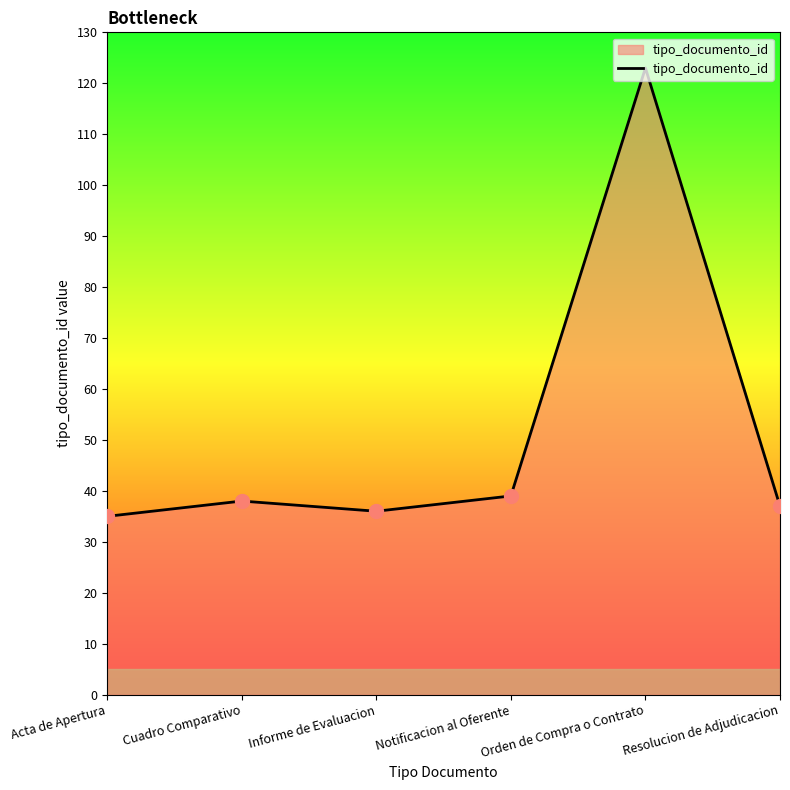

What position from the left is Resolucion de Adjudicacion?

6